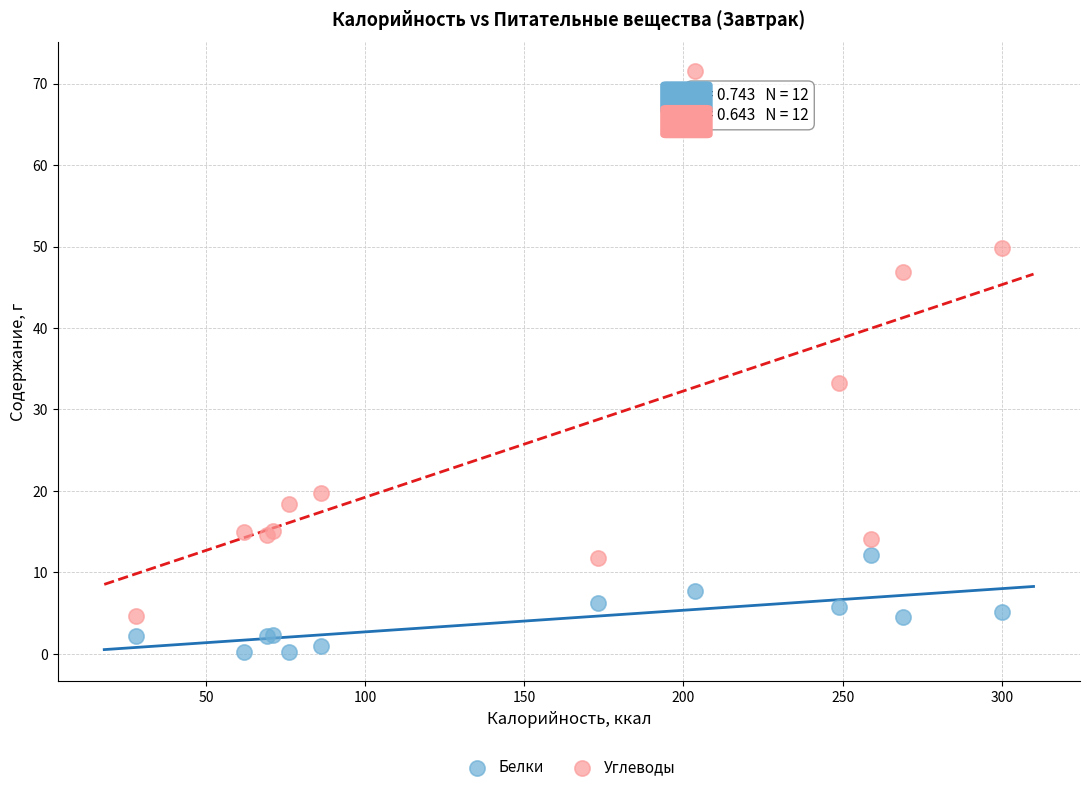

What is the X range (max minus min) for the scatter plot?

272.0